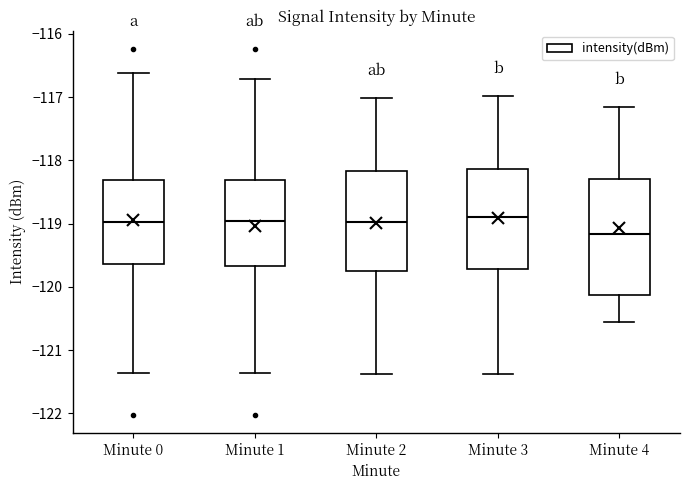

Reading left to right, transcribe this box plot: for each box, give where its median line is, the range the box spans, and where its two whiskers end, as read against the y-axis. The values are not printed on the chart, so give them approximately, as read against the axis.

Minute 0: median -119.0, box -119.6 to -118.3, whiskers -121.4 to -116.6
Minute 1: median -119.0, box -119.7 to -118.3, whiskers -121.4 to -116.7
Minute 2: median -119.0, box -119.7 to -118.2, whiskers -121.4 to -117.0
Minute 3: median -118.9, box -119.7 to -118.1, whiskers -121.4 to -117.0
Minute 4: median -119.2, box -120.1 to -118.3, whiskers -120.6 to -117.2